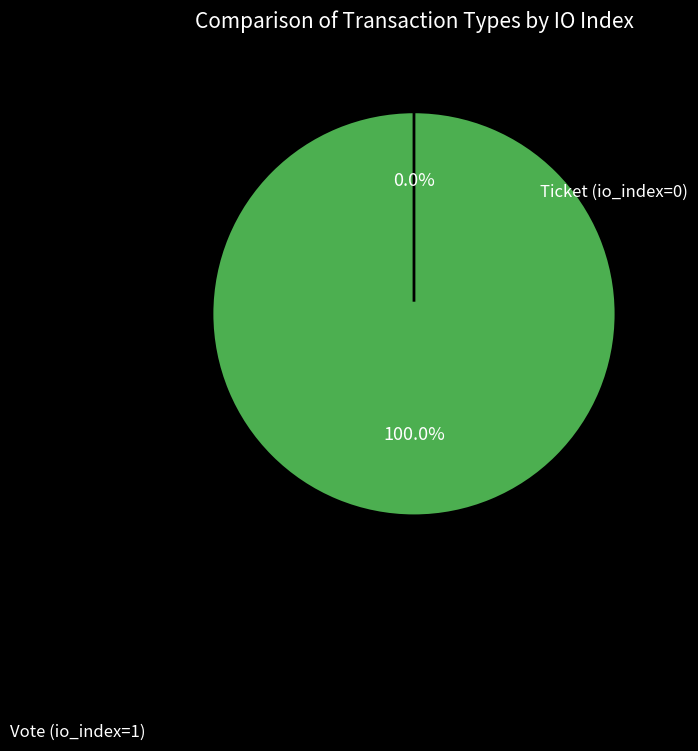

Is there any slice that represents more than half of the pie?

Yes